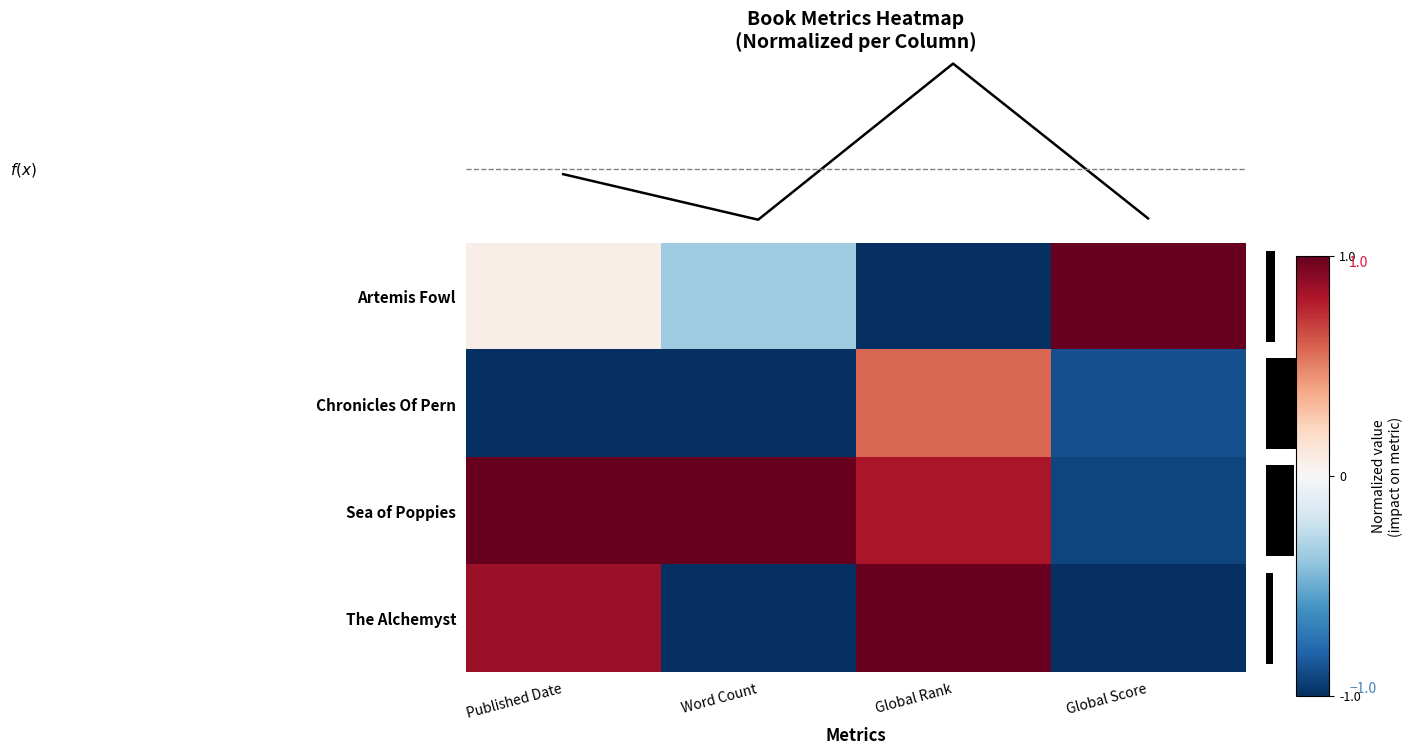

Which label corresponds to the smallest value in the chart?

Global Rank